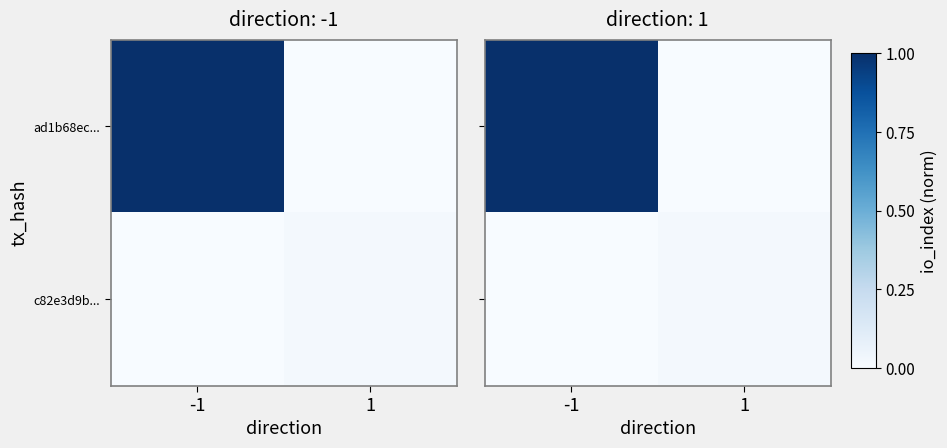

Which series has the largest range (max minus min)?

ad1b68ec...